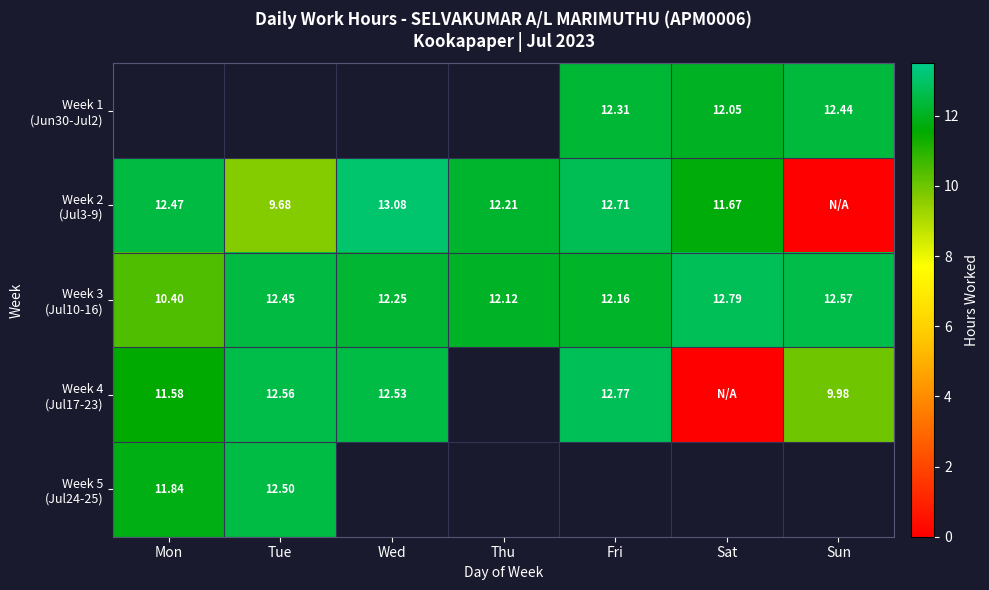

What is the greatest value displayed?

13.1